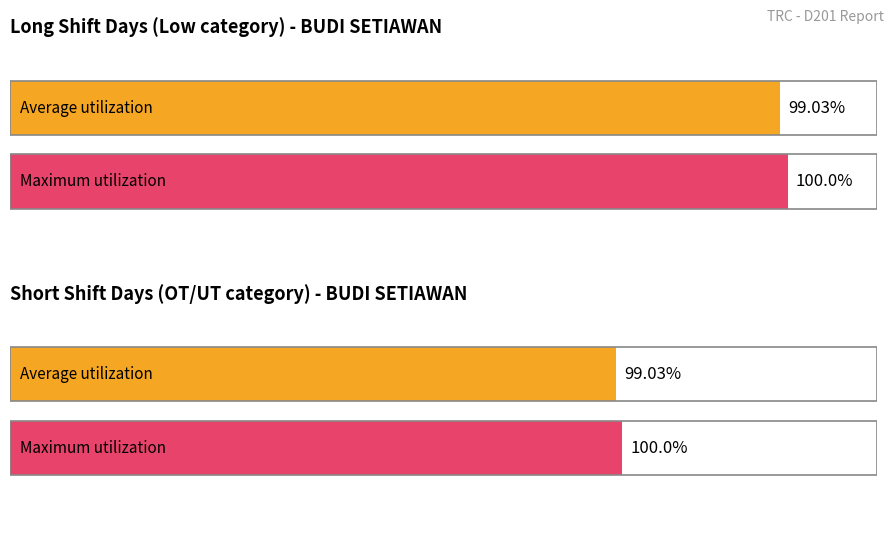

Is it true that Maximum utilization equals 24.4 at Day 22?

False